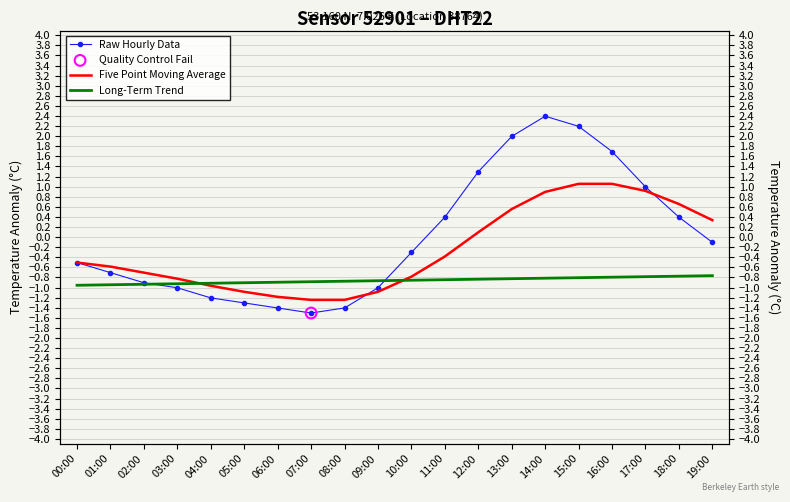

What are all the series names shown in the legend?

Raw Hourly Data, Five Point Moving Average, Long-Term Trend